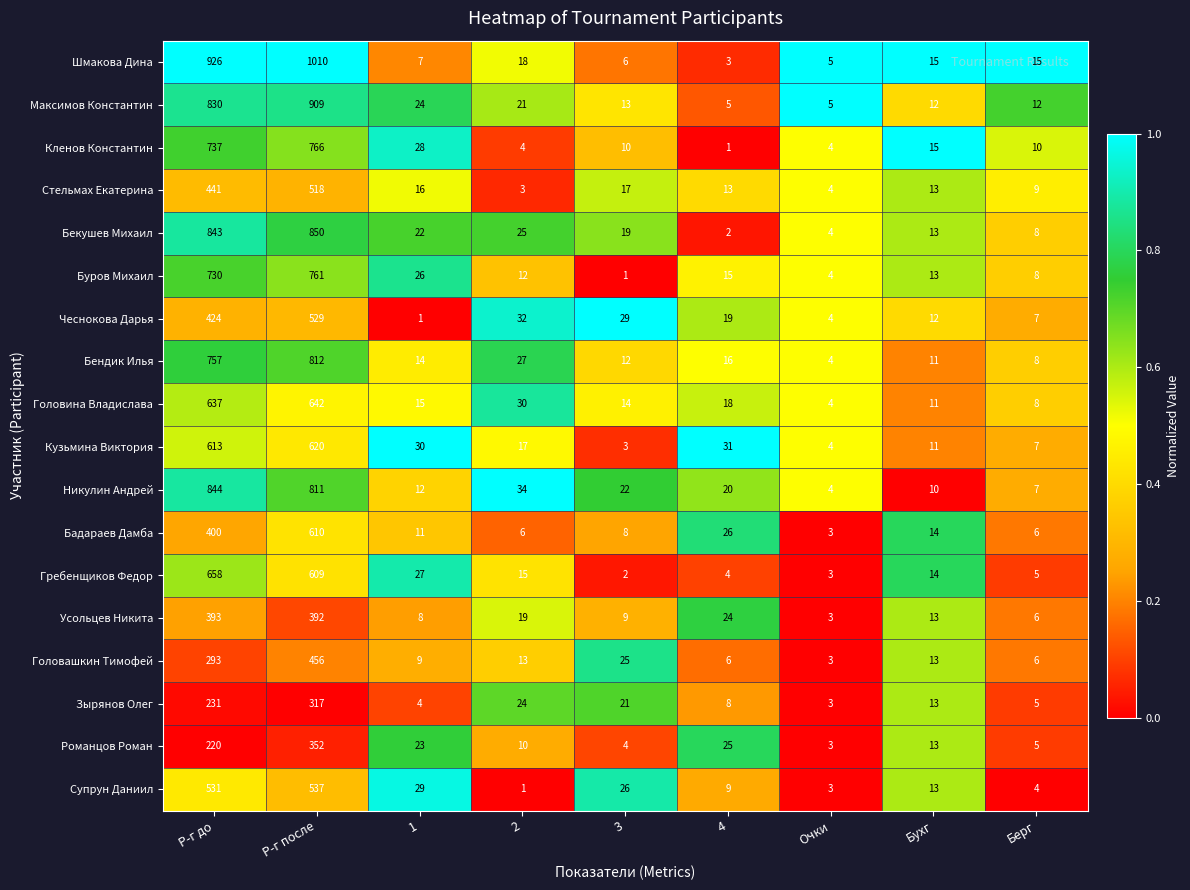

How many categories are shown in the chart?

9